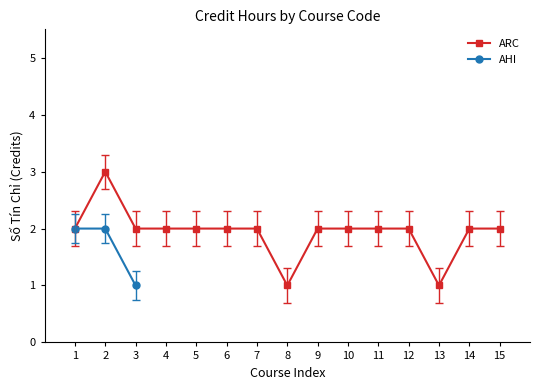

True or false: the data shows 2 at 1.

True